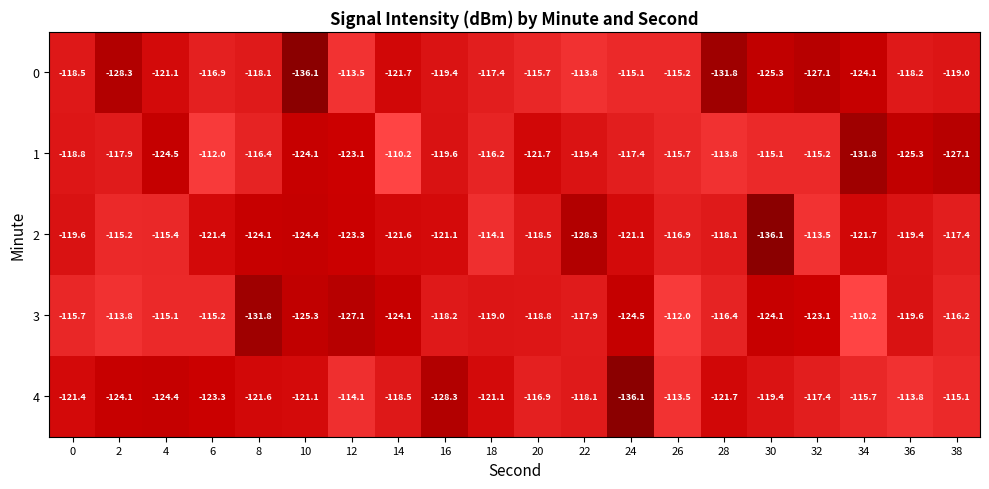

What is the approximate value of 4 at 8?

-121.6